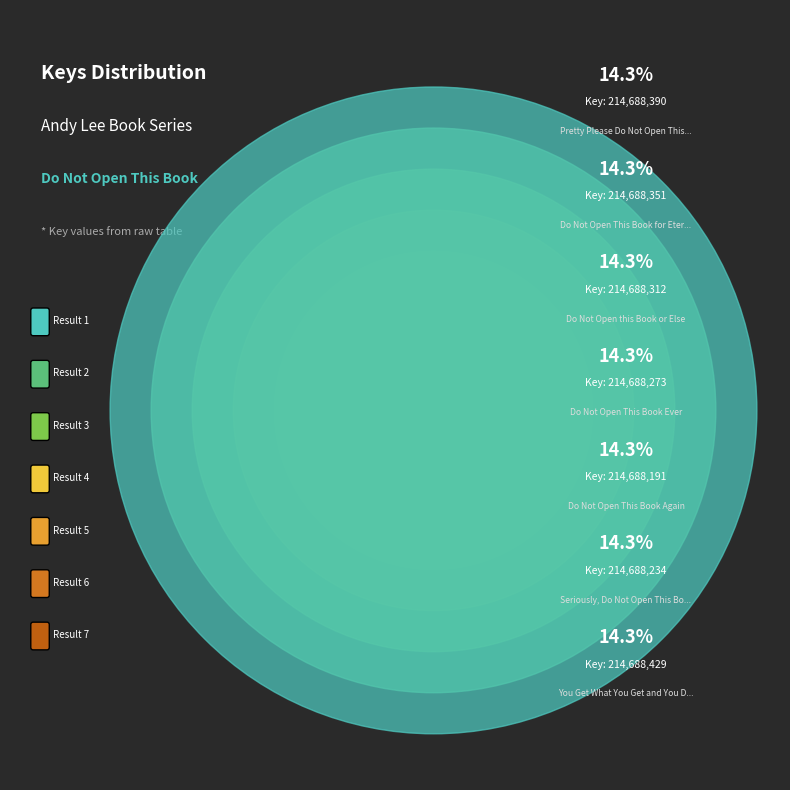

The 4 slice represents 27% of the pie. True or false?

False